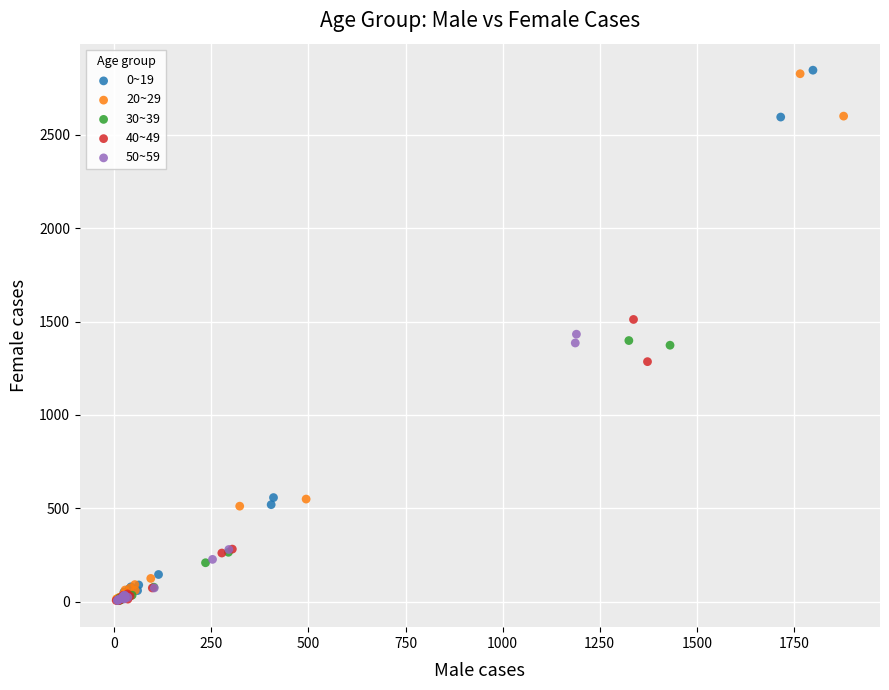

Which series has the largest Y range (max minus min)?

0~19